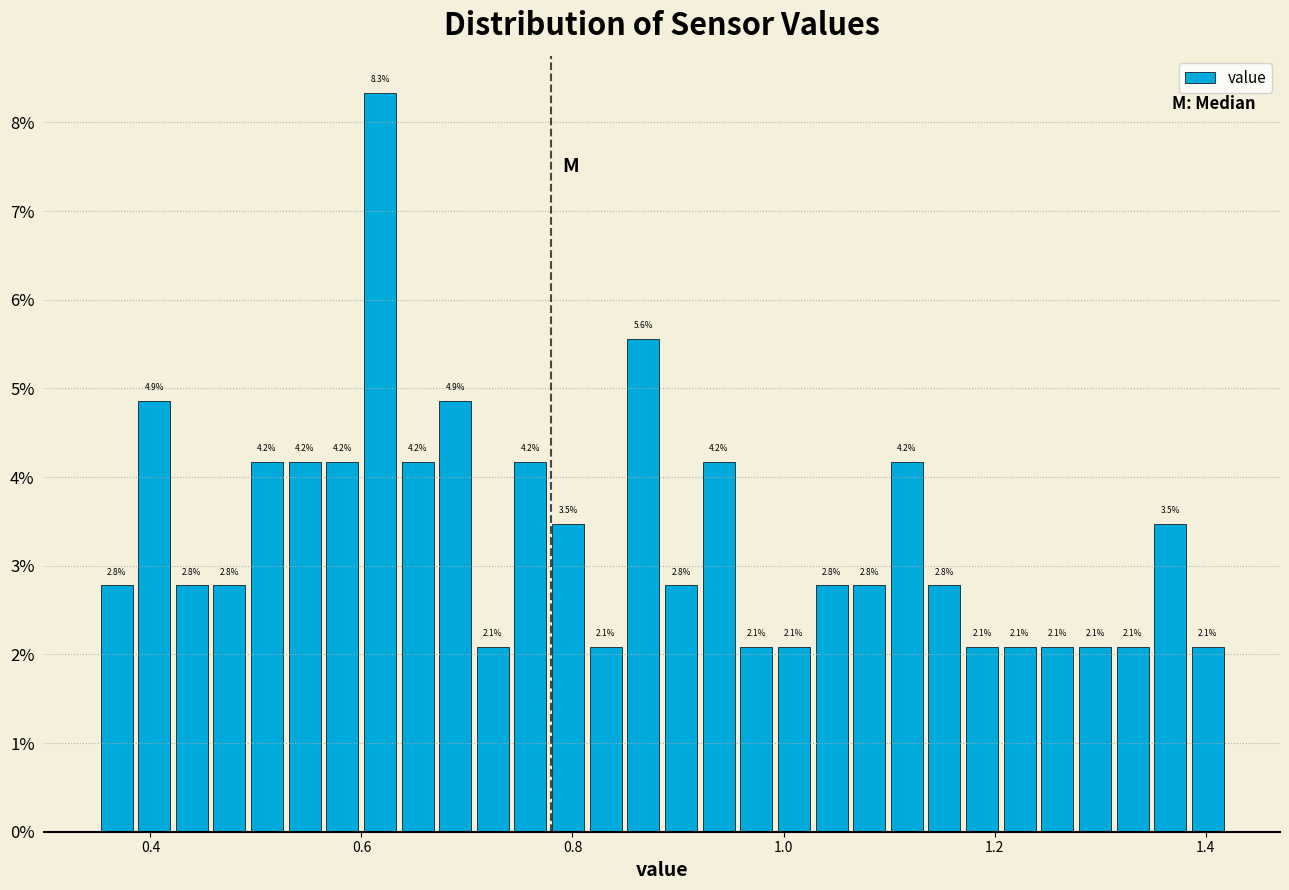

Around what value on the x-axis is the tallest bar? Give the approximate position of its centre, as read against the axis.

0.62